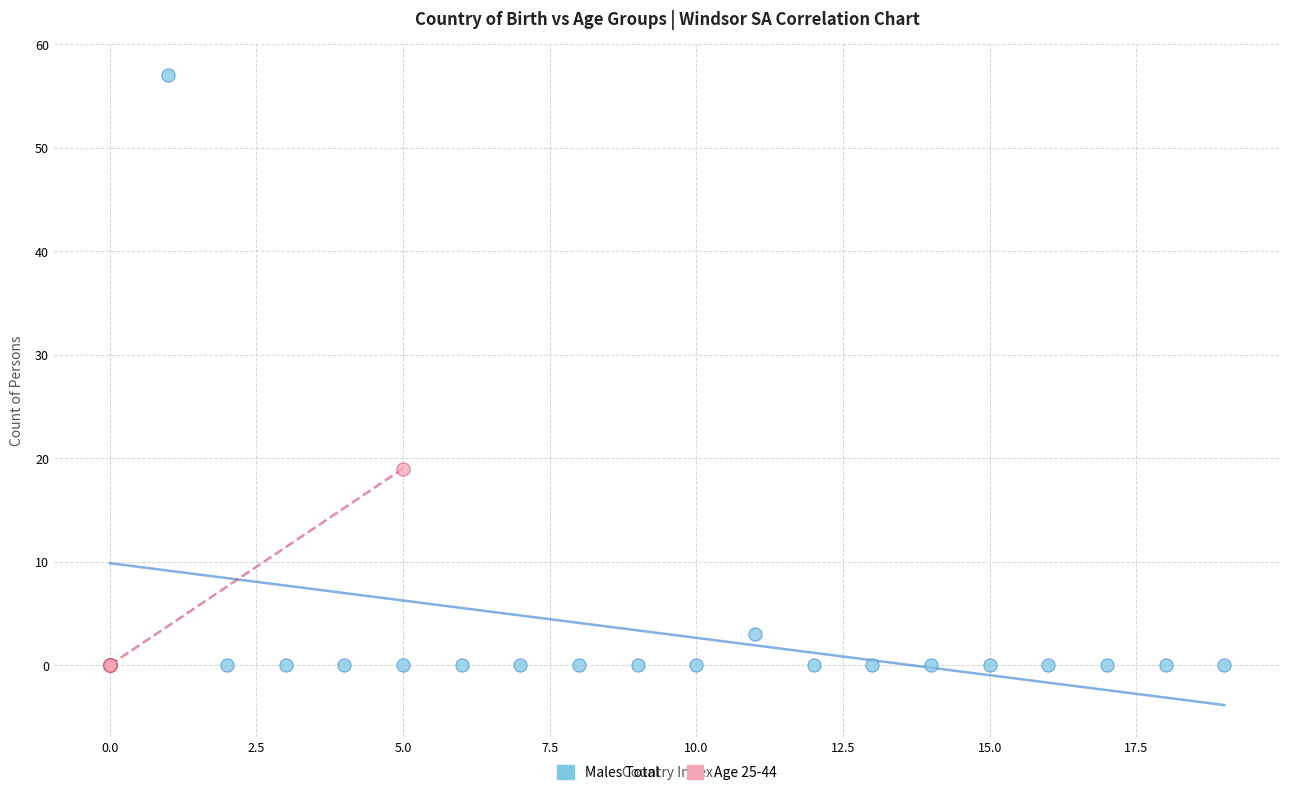

Which series contains the highest Y value?

Males Total